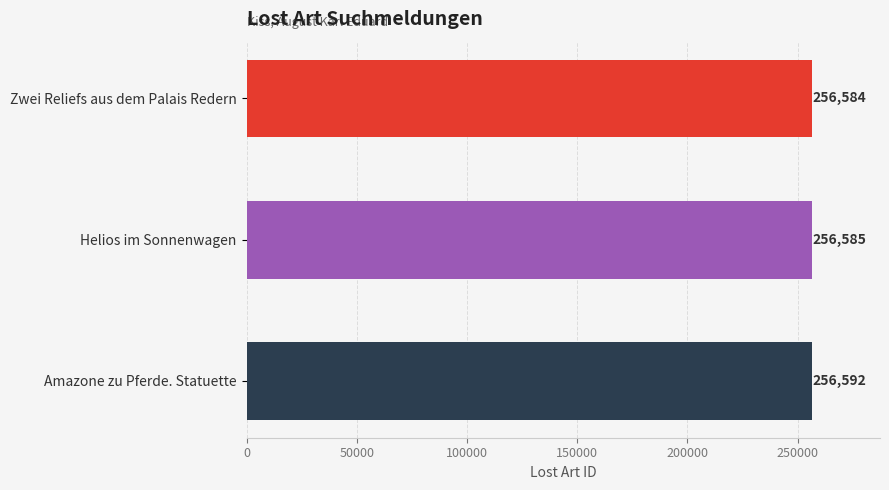

The chart shows a value of 80054 at Helios im Sonnenwagen. True or false?

False